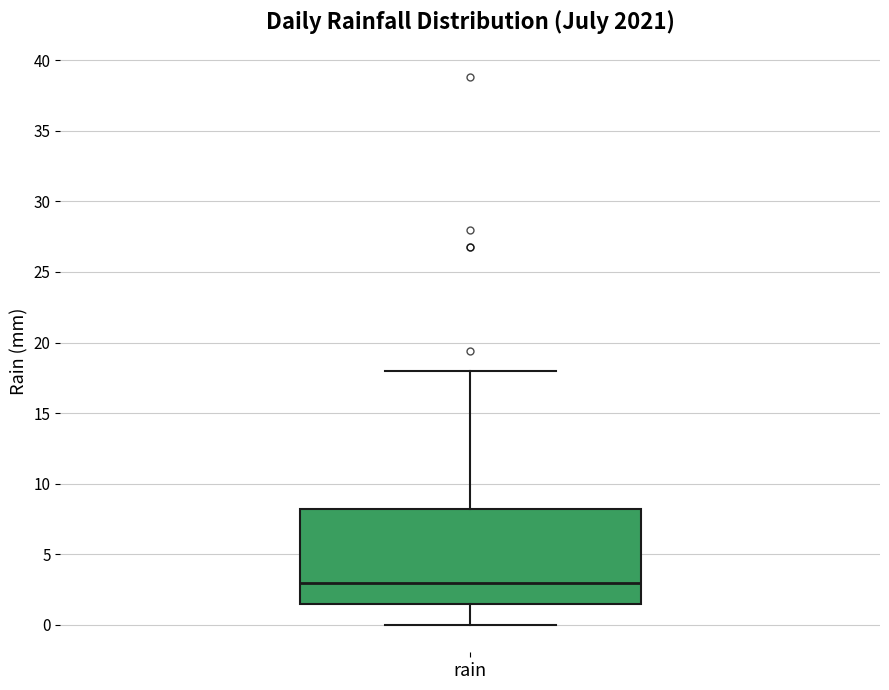

Transcribe this box plot: give where the median line is, the range the box spans, and where the two whiskers end, as read against the y-axis. The values are not printed on the chart, so give them approximately, as read against the axis.

median 3.0, box 1.5 to 8.0, whiskers 0.0 to 18.0